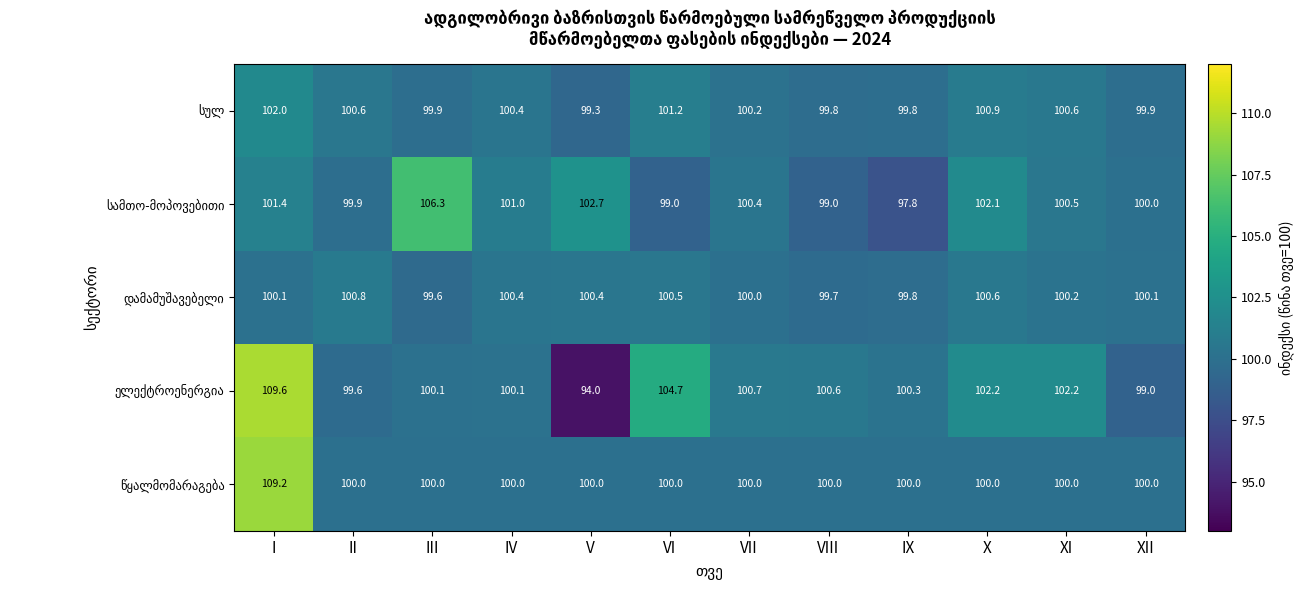

At how many categories does at least one series exceed 100?

12